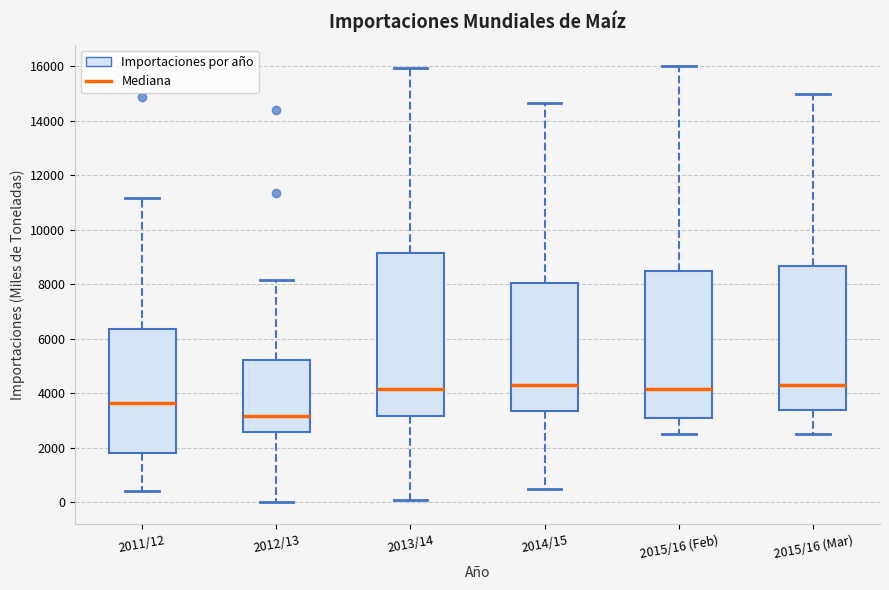

Reading left to right, read every box against the y-axis: the position of its median line, the range the box covers, and the ends of its whiskers. The values are not printed on the chart, so give them approximately, as read against the axis.

2011/12: median 3600, box 1800 to 6400, whiskers 400 to 11200
2012/13: median 3200, box 2600 to 5200, whiskers 0 to 8200
2013/14: median 4200, box 3200 to 9200, whiskers 0 to 16000
2014/15: median 4400, box 3400 to 8000, whiskers 400 to 14600
2015/16 (Feb): median 4200, box 3000 to 8600, whiskers 2600 to 16000
2015/16 (Mar): median 4400, box 3400 to 8600, whiskers 2600 to 15000